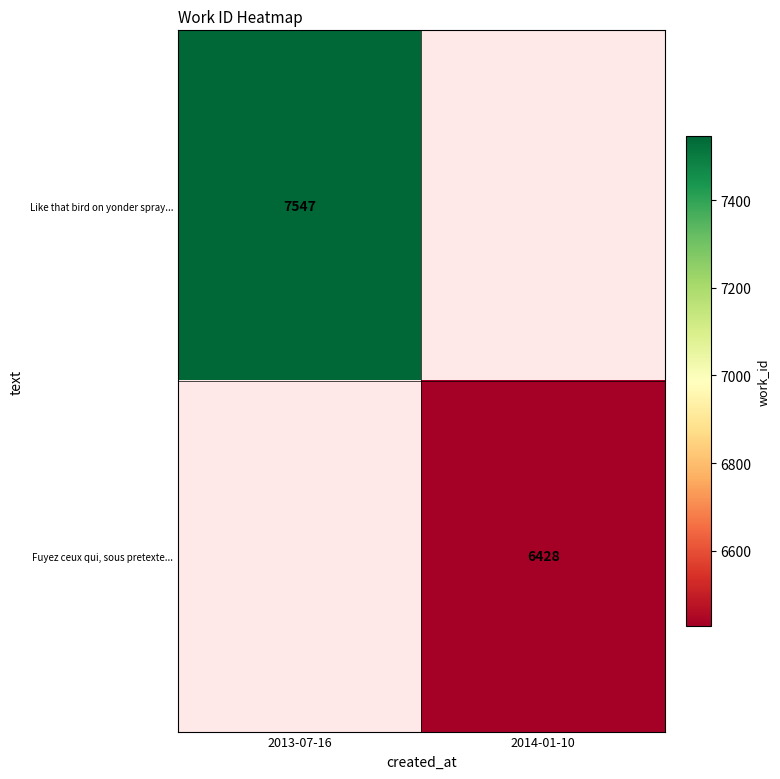

Is the value of Like that bird on yonder spray... at 2013-07-16 greater than the value of Fuyez ceux qui, sous pretexte... at 2014-01-10?

Yes